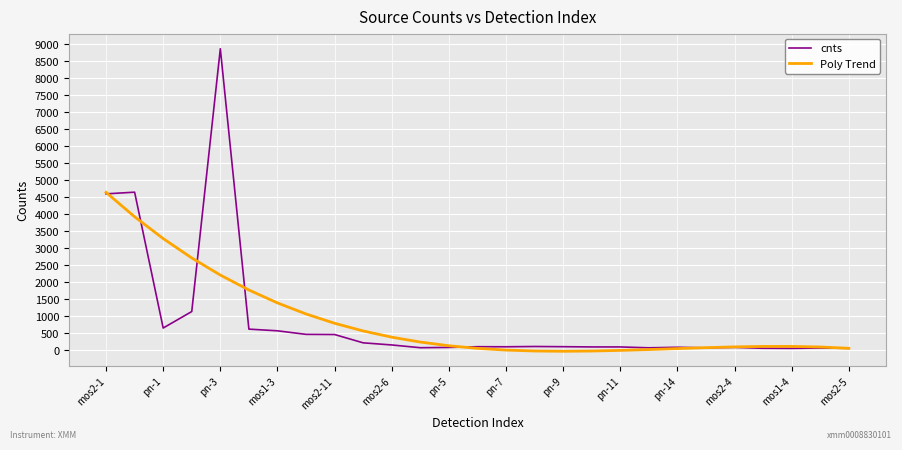

List the series in order of their peak value, highest first.

cnts, Poly Trend